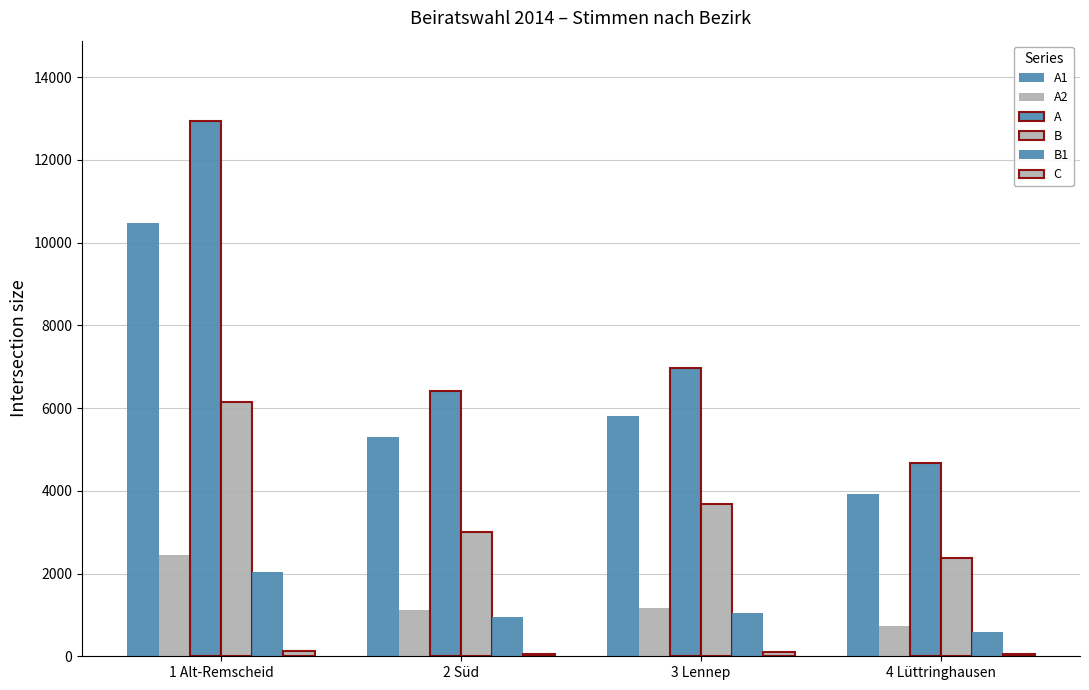

How many data points in B1 are less than 1046?

2